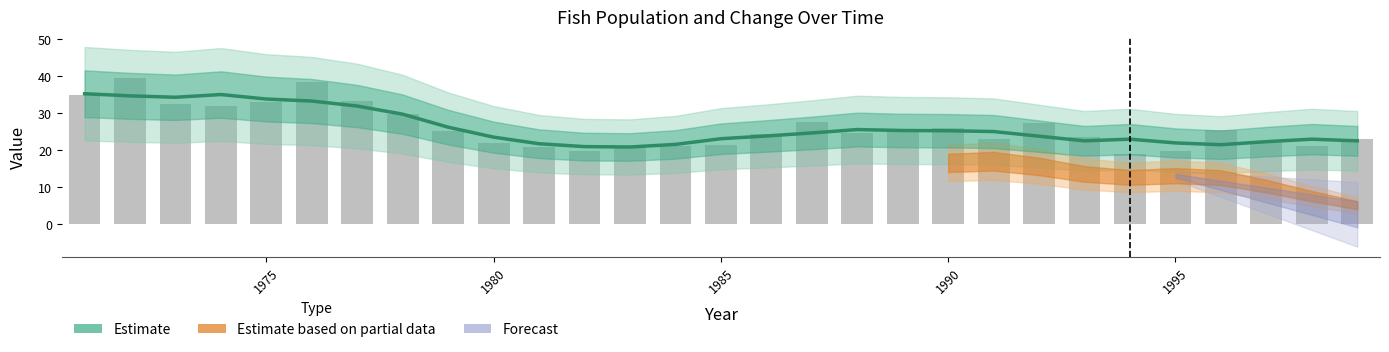

Is it true that the value at 1977 is 49.7?

False